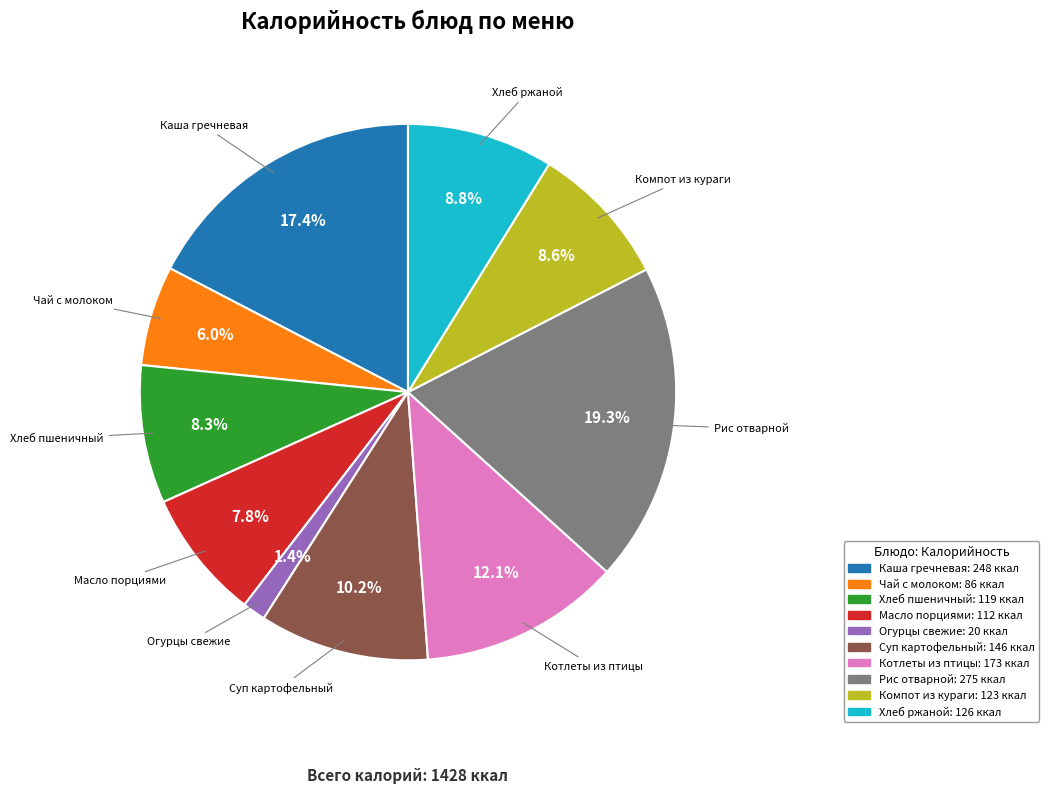

Is there any slice that represents more than half of the pie?

No